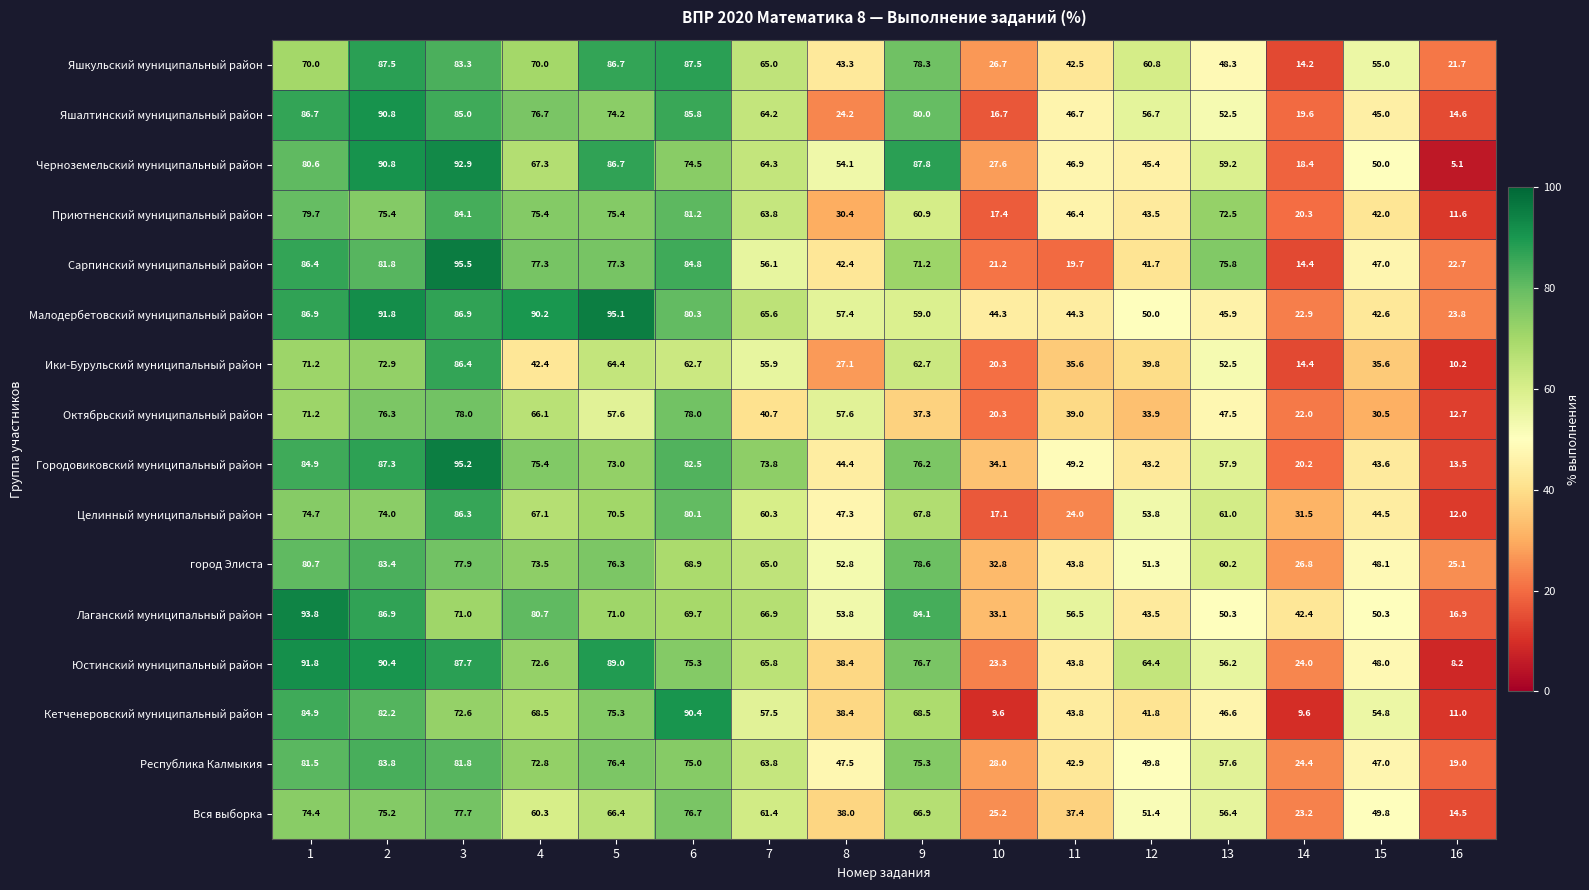

What is the difference between the second highest and minimum values in the Ики-Бурульский муниципальный район series?

62.7